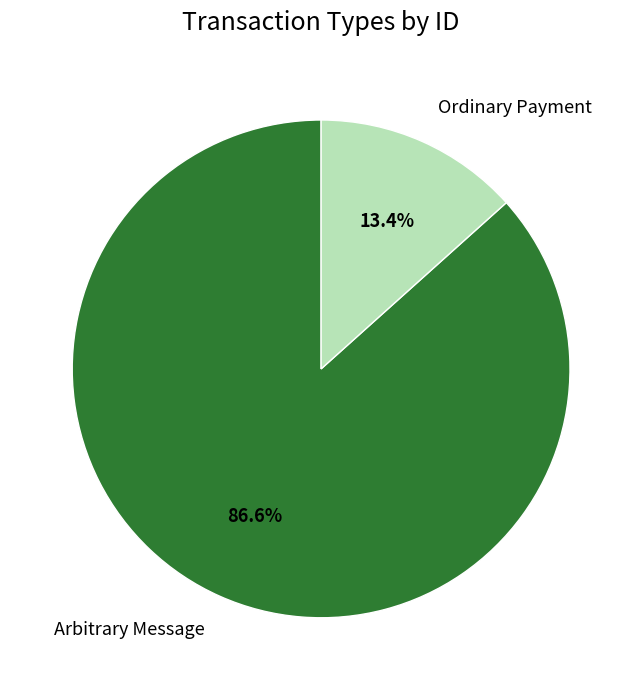

Which category has the biggest portion of the pie?

Arbitrary Message